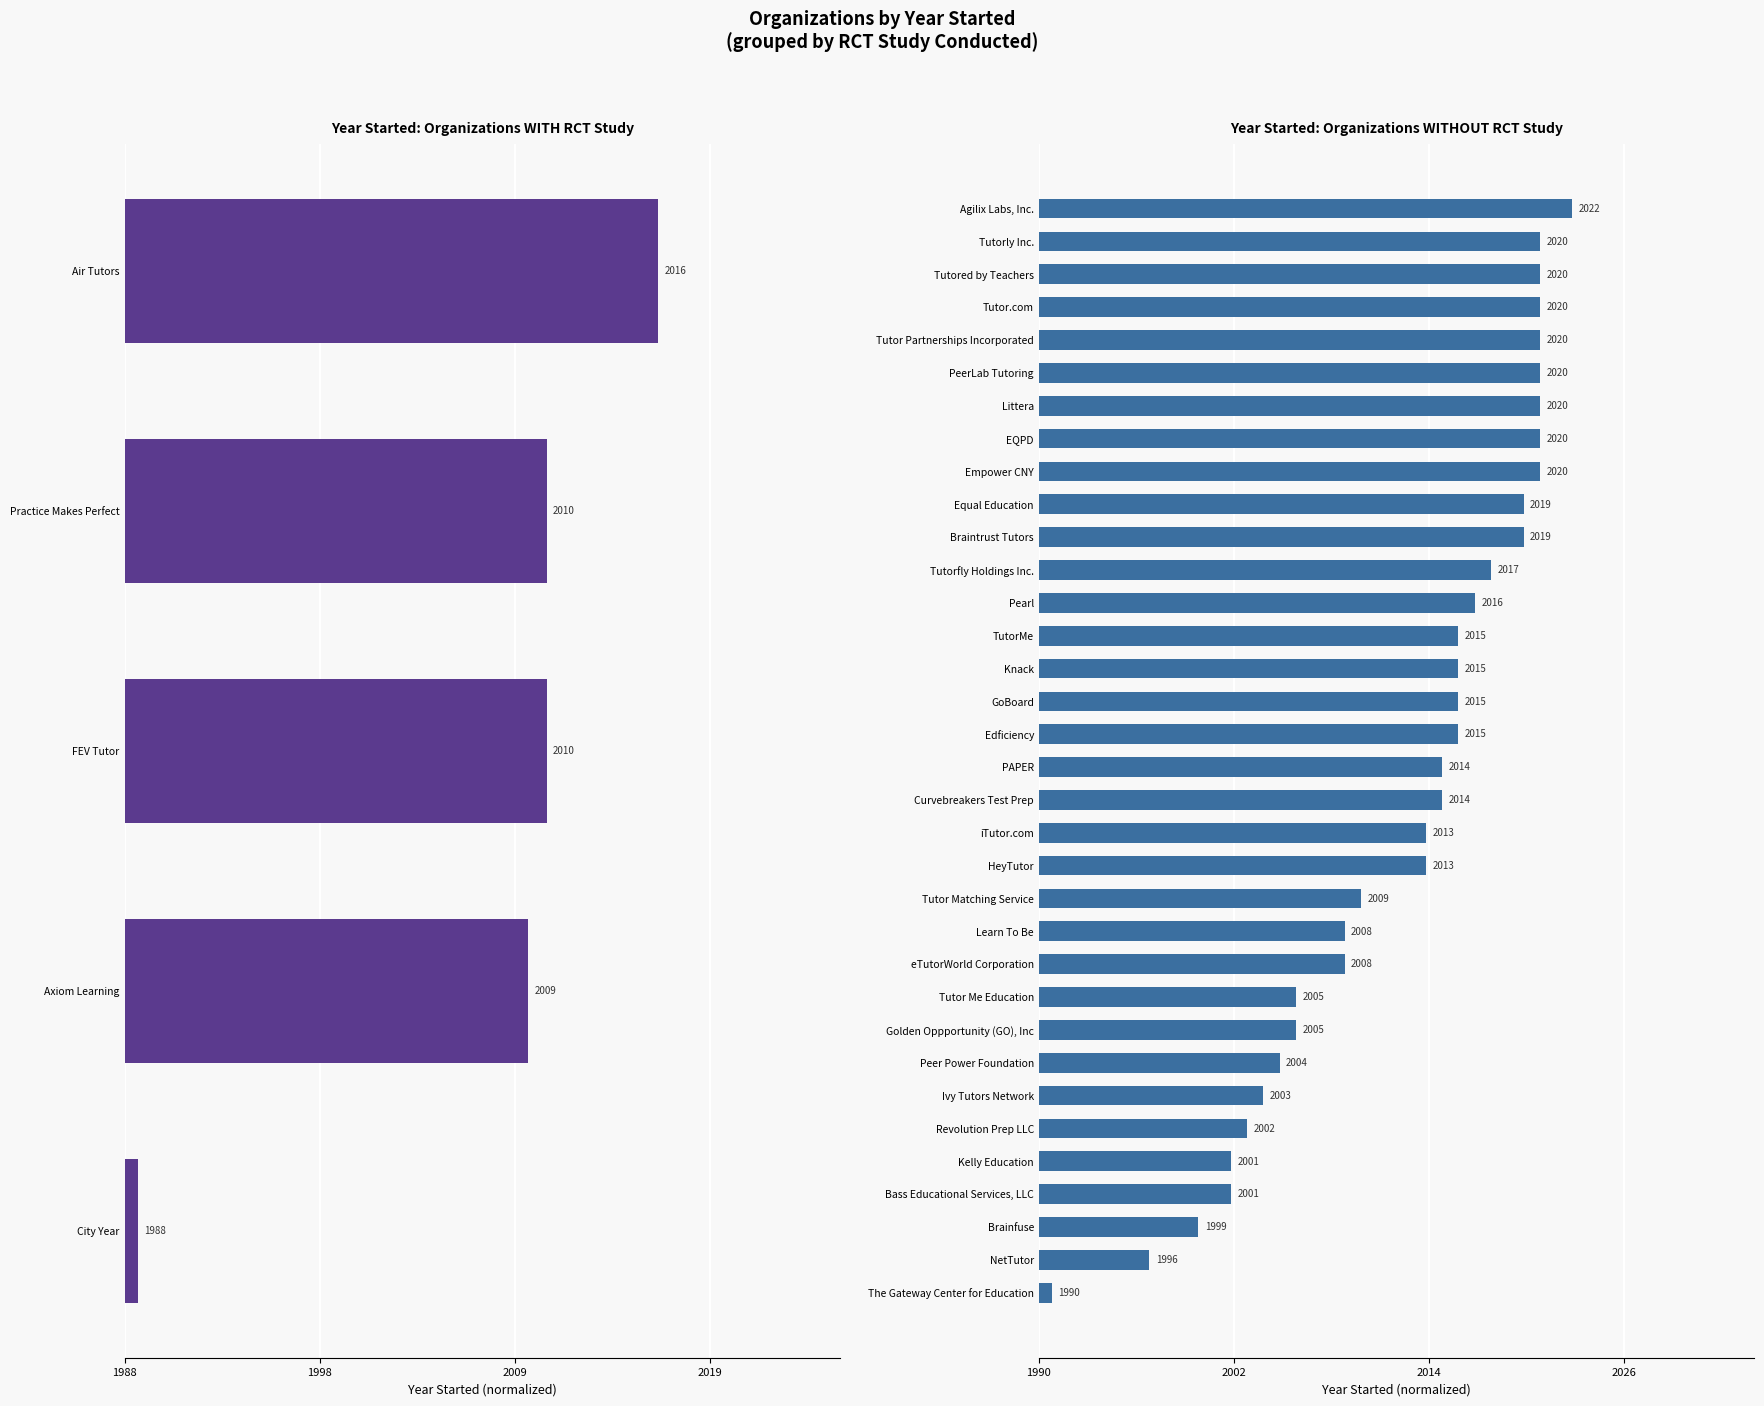

Which label corresponds to the smallest value in the chart?

The Gateway Center for Education